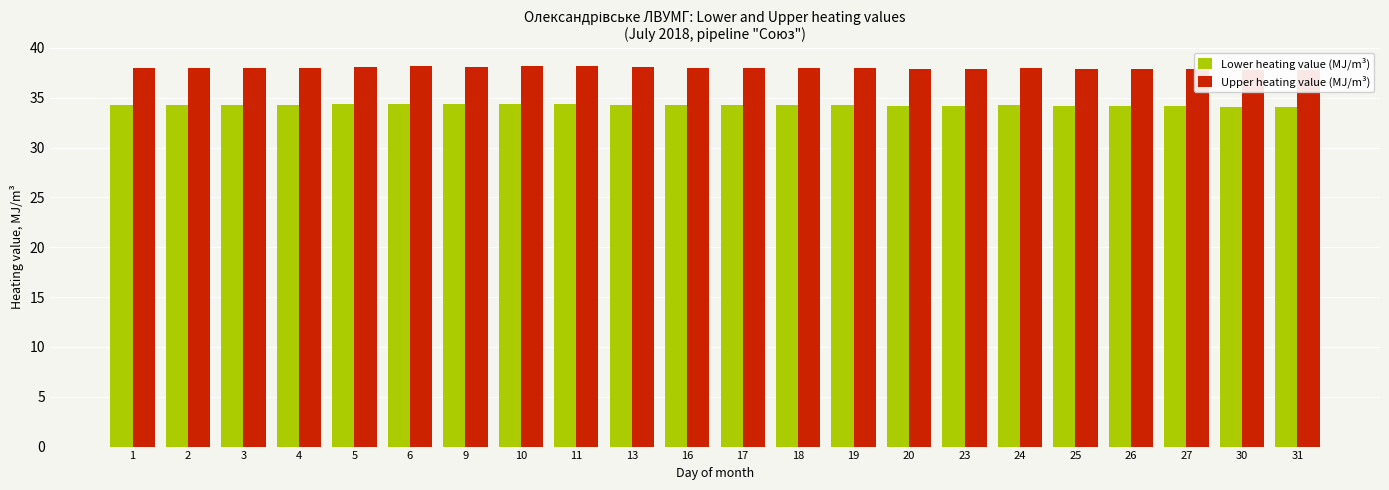

What are all the series names shown in the legend?

Lower heating value (MJ/m³), Upper heating value (MJ/m³)